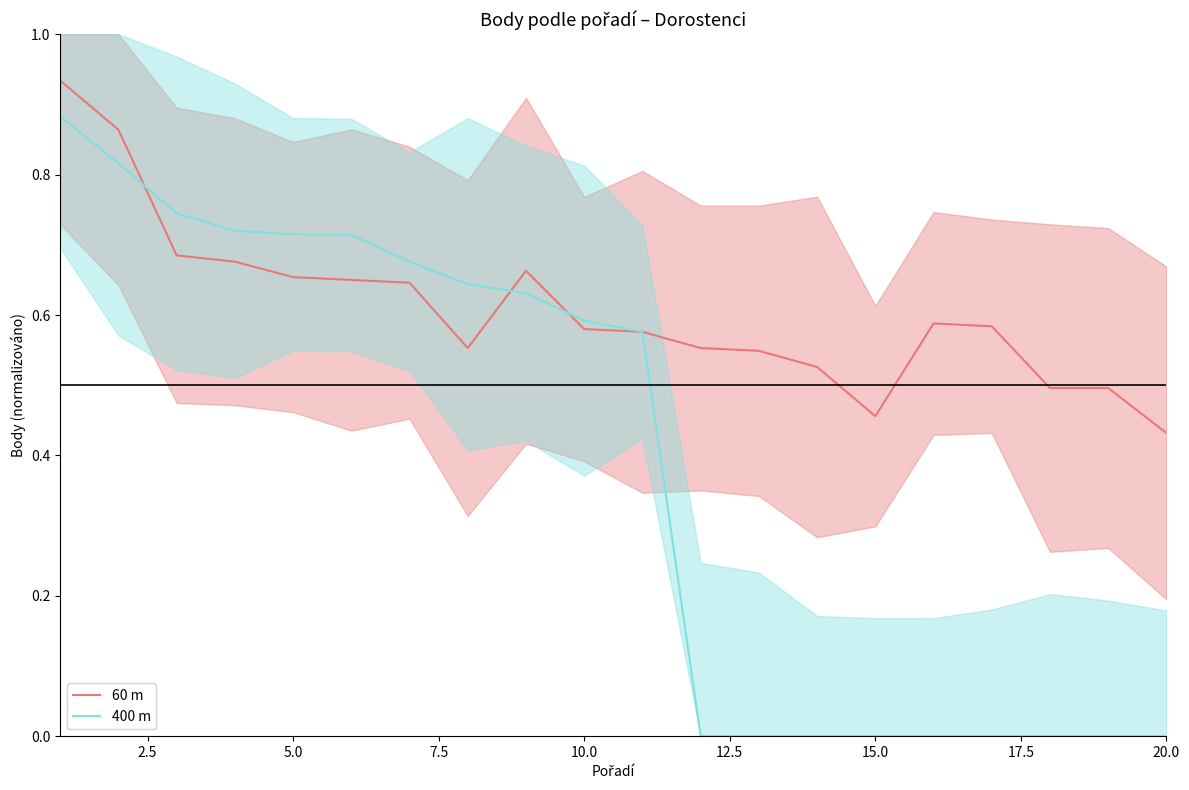

At how many categories does at least one series exceed 0?

20